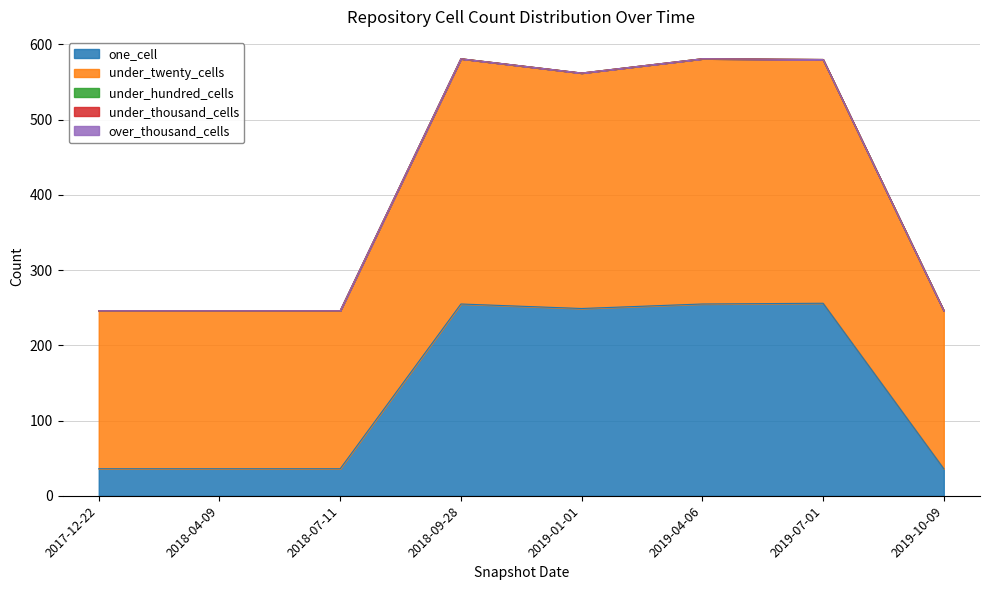

Reading left to right, what are all the values shown in this chart?

one_cell: 36	36	36	255	249	255	256	36
under_twenty_cells: 210	210	210	326	313	326	324	210
under_hundred_cells: 0	0	0	0	0	0	0	0
under_thousand_cells: 0	0	0	0	0	0	0	0
over_thousand_cells: 0	0	0	0	0	0	0	0